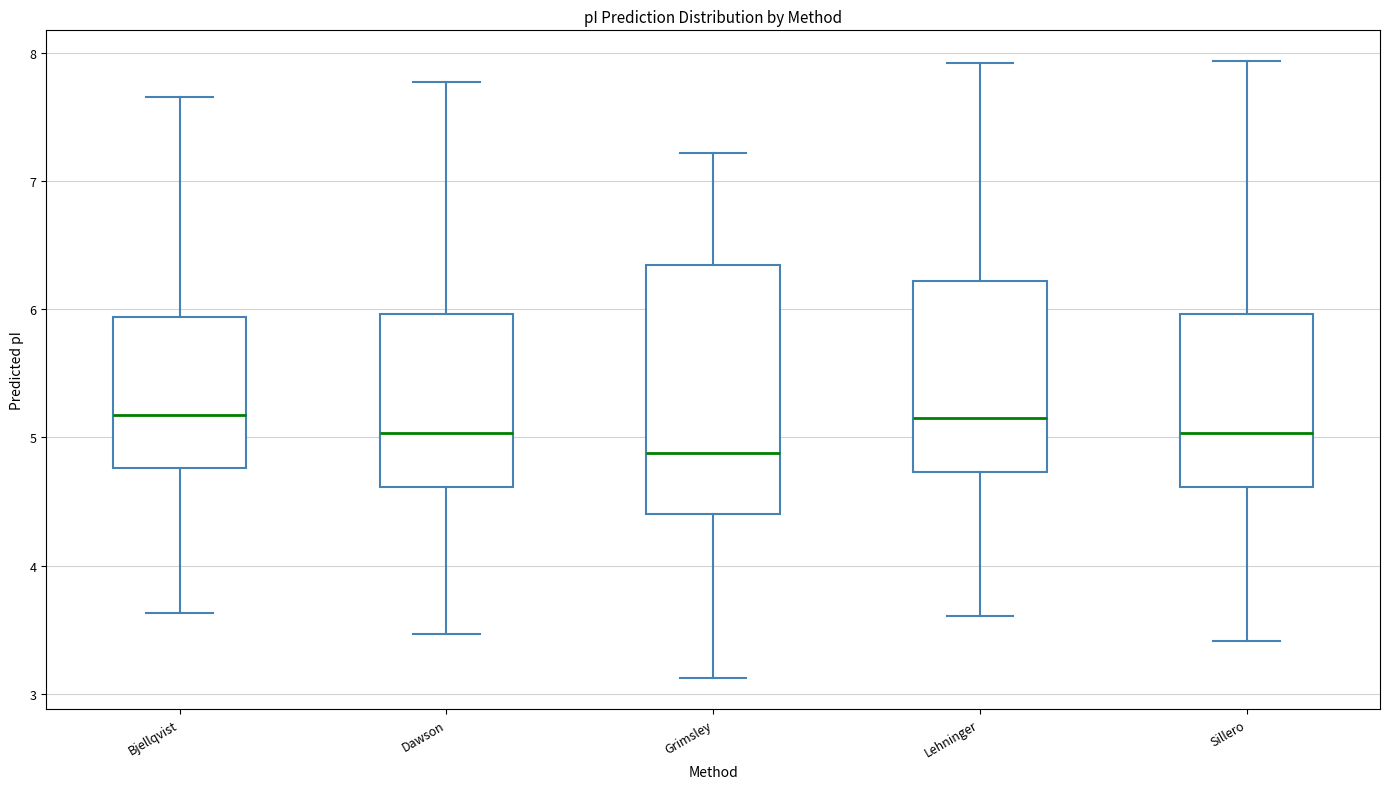

Reading left to right, transcribe this box plot: for each box, give where its median line is, the range the box spans, and where its two whiskers end, as read against the y-axis. The values are not printed on the chart, so give them approximately, as read against the axis.

Bjellqvist: median 5.2, box 4.8 to 5.9, whiskers 3.6 to 7.7
Dawson: median 5.0, box 4.6 to 6.0, whiskers 3.5 to 7.8
Grimsley: median 4.9, box 4.4 to 6.3, whiskers 3.1 to 7.2
Lehninger: median 5.1, box 4.7 to 6.2, whiskers 3.6 to 7.9
Sillero: median 5.0, box 4.6 to 6.0, whiskers 3.4 to 7.9